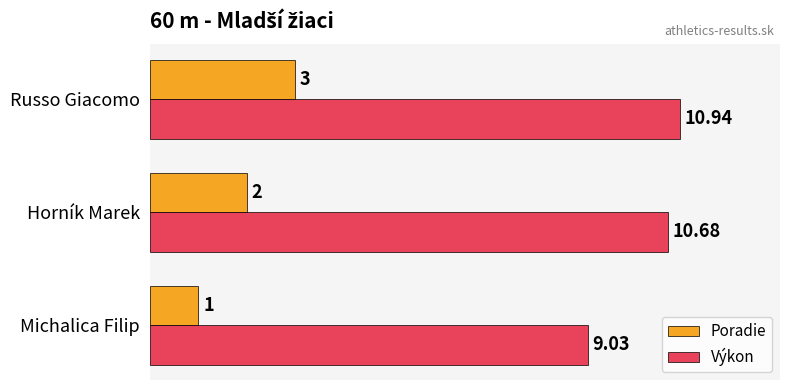

At which category is the sum across all series the highest?

Russo Giacomo